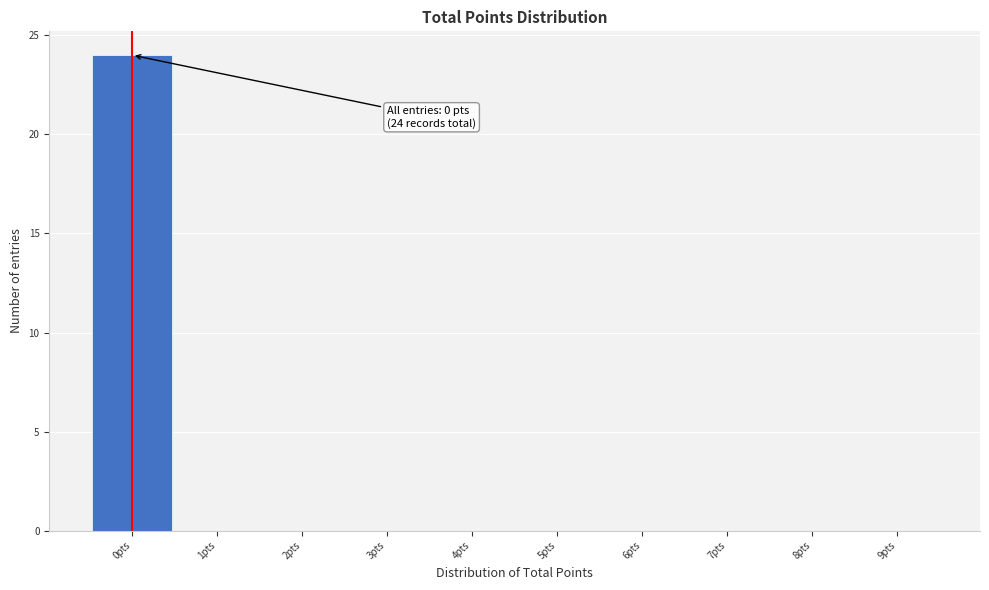

Which range on the x-axis has the tallest bar?

-0.5 to 0.5